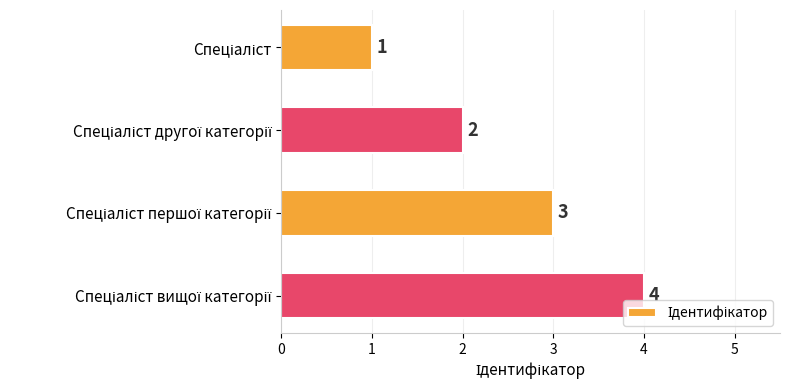

What is the sum of all values?

10